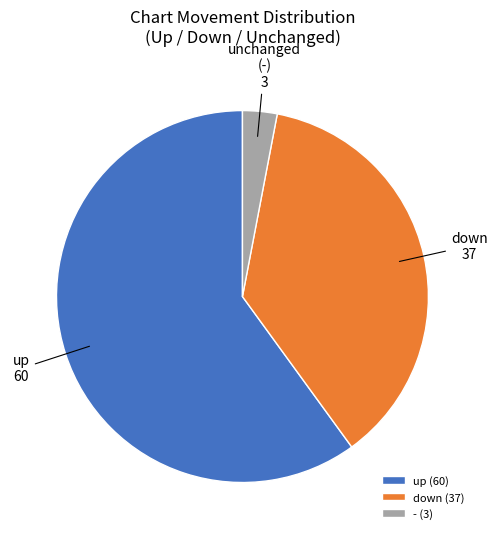

Count the number of slices in the pie.

3